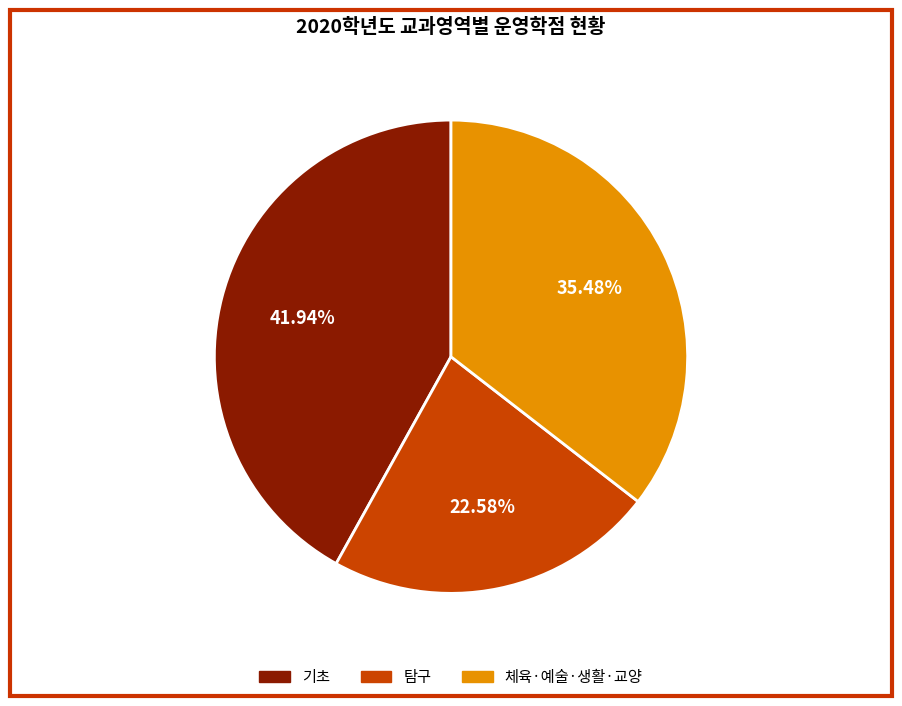

How many segments does this pie chart have?

3